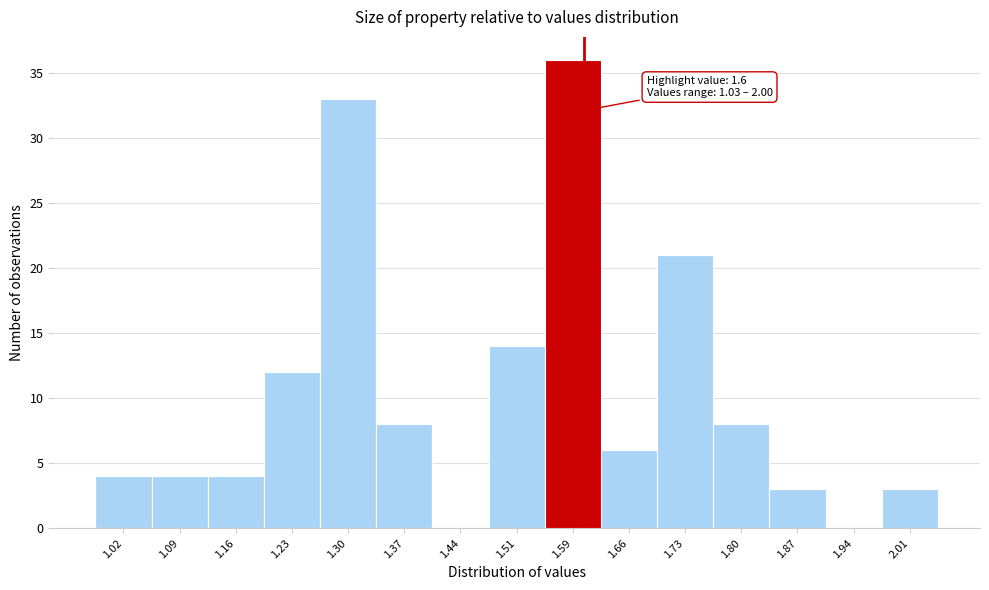

Over which range of the x-axis is the bar tallest?

1.55 to 1.62